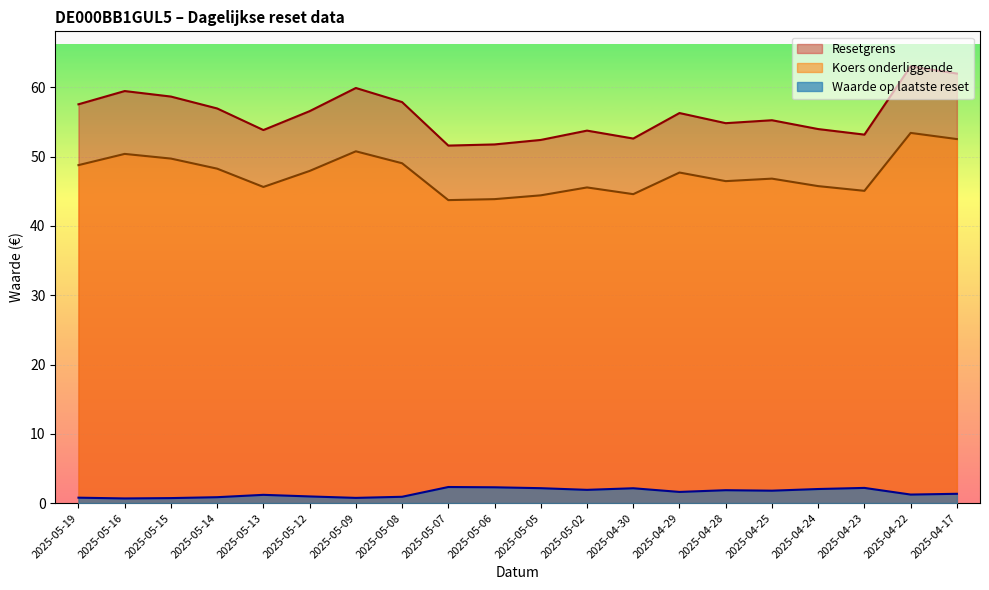

Reading left to right, transcribe all the data shown in this chart.

Resetgrens: 2025-05-19=57.6	2025-05-16=59.5	2025-05-15=58.7	2025-05-14=57.0	2025-05-13=53.8	2025-05-12=56.6	2025-05-09=59.9	2025-05-08=57.9	2025-05-07=51.6	2025-05-06=51.8	2025-05-05=52.4	2025-05-02=53.8	2025-04-30=52.6	2025-04-29=56.3	2025-04-28=54.8	2025-04-25=55.3	2025-04-24=54.0	2025-04-23=53.2	2025-04-22=63.0	2025-04-17=62.0
Koers onderliggende: 2025-05-19=48.8	2025-05-16=50.4	2025-05-15=49.7	2025-05-14=48.3	2025-05-13=45.6	2025-05-12=47.9	2025-05-09=50.8	2025-05-08=49.0	2025-05-07=43.7	2025-05-06=43.9	2025-05-05=44.4	2025-05-02=45.6	2025-04-30=44.6	2025-04-29=47.7	2025-04-28=46.5	2025-04-25=46.8	2025-04-24=45.8	2025-04-23=45.1	2025-04-22=53.4	2025-04-17=52.5
Waarde op laatste reset: 2025-05-19=0.8	2025-05-16=0.7	2025-05-15=0.7	2025-05-14=0.8	2025-05-13=1.2	2025-05-12=1.0	2025-05-09=0.8	2025-05-08=0.9	2025-05-07=2.3	2025-05-06=2.3	2025-05-05=2.1	2025-05-02=1.9	2025-04-30=2.1	2025-04-29=1.6	2025-04-28=1.9	2025-04-25=1.8	2025-04-24=2.0	2025-04-23=2.2	2025-04-22=1.2	2025-04-17=1.3